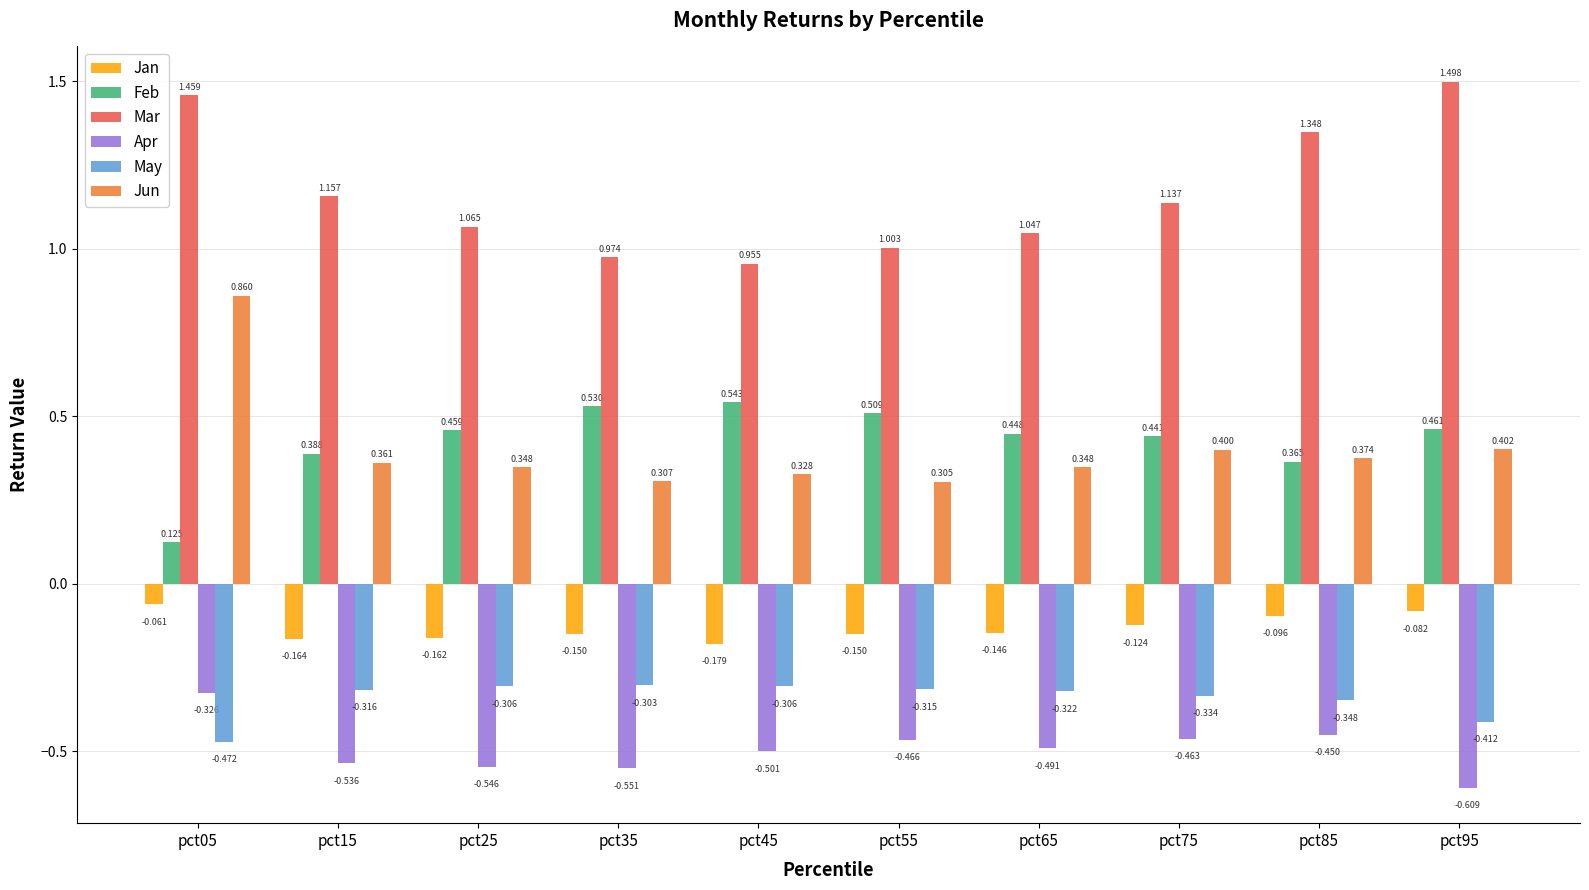

Is the value of Mar at pct95 greater than the value of Jun at pct05?

Yes